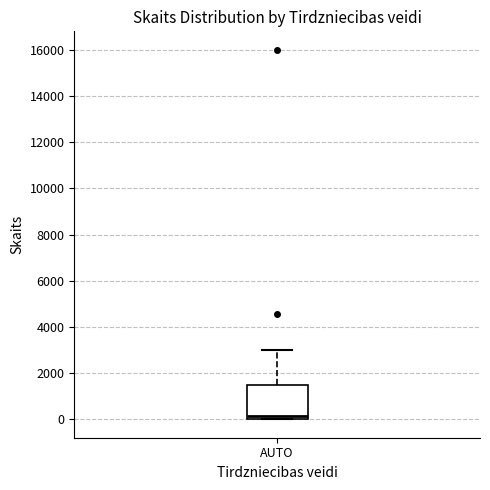

Read this box plot against the y-axis: the position of the median line, the range covered by the box, and the ends of both whiskers. The values are not printed on the chart, so give them approximately, as read against the axis.

median 200, box 0 to 1400, whiskers 0 to 3000